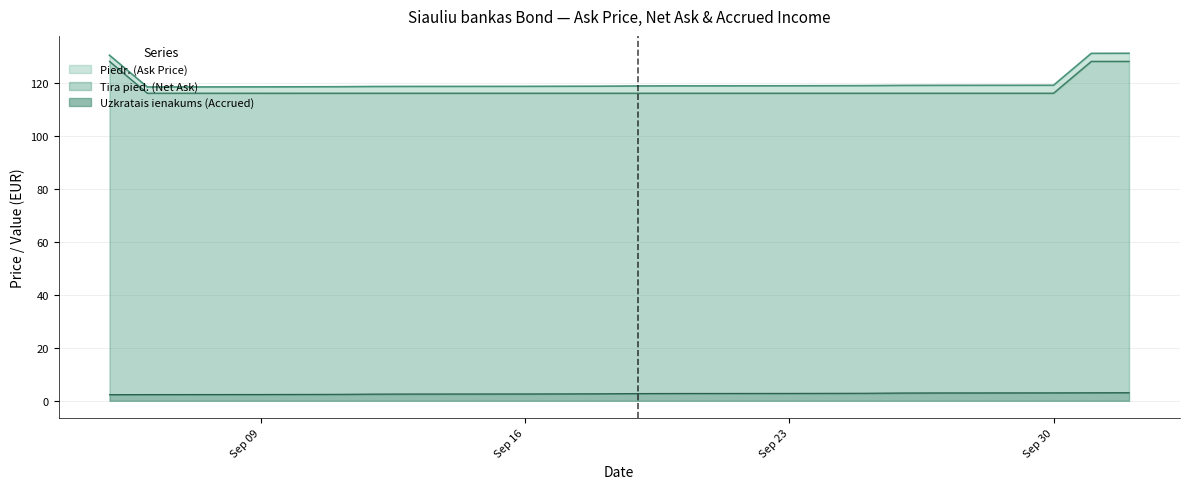

How many lines are shown in the chart?

3